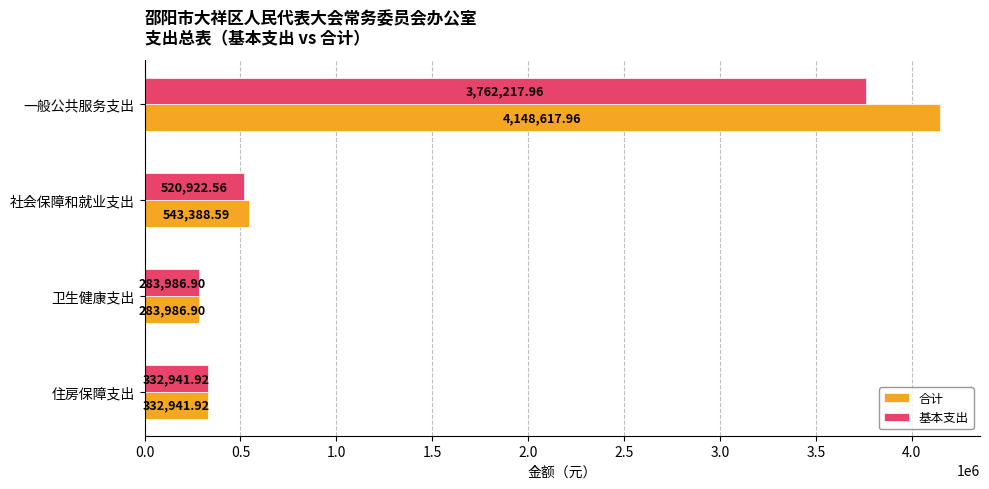

What is the sum of all 基本支出 values?

4900069.3